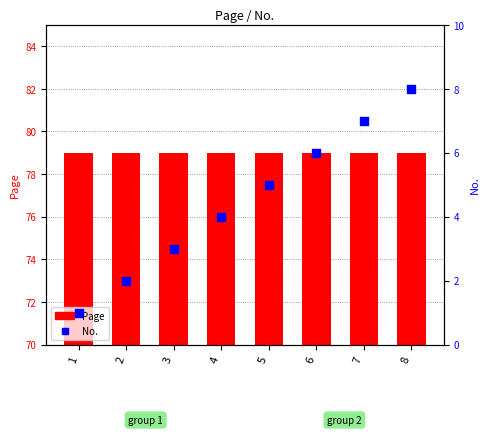

What is the change in value from 6 to 8?

+2